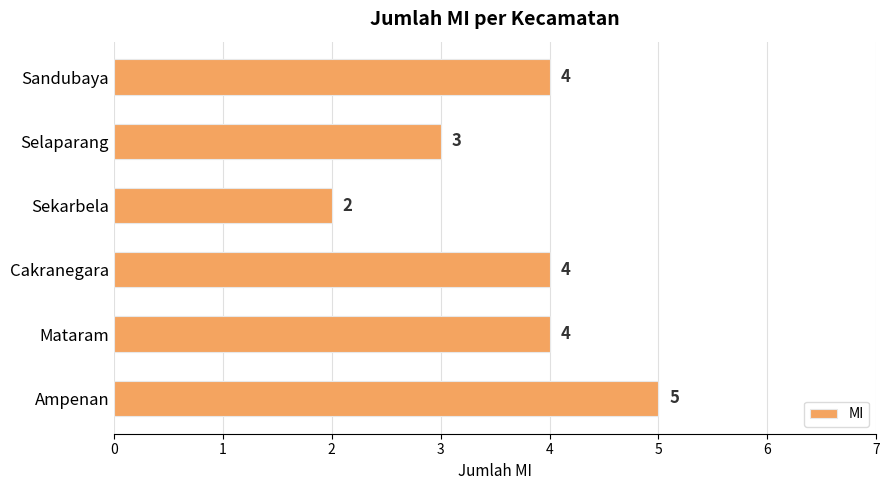

Count the values in the range 3 to 4.

4